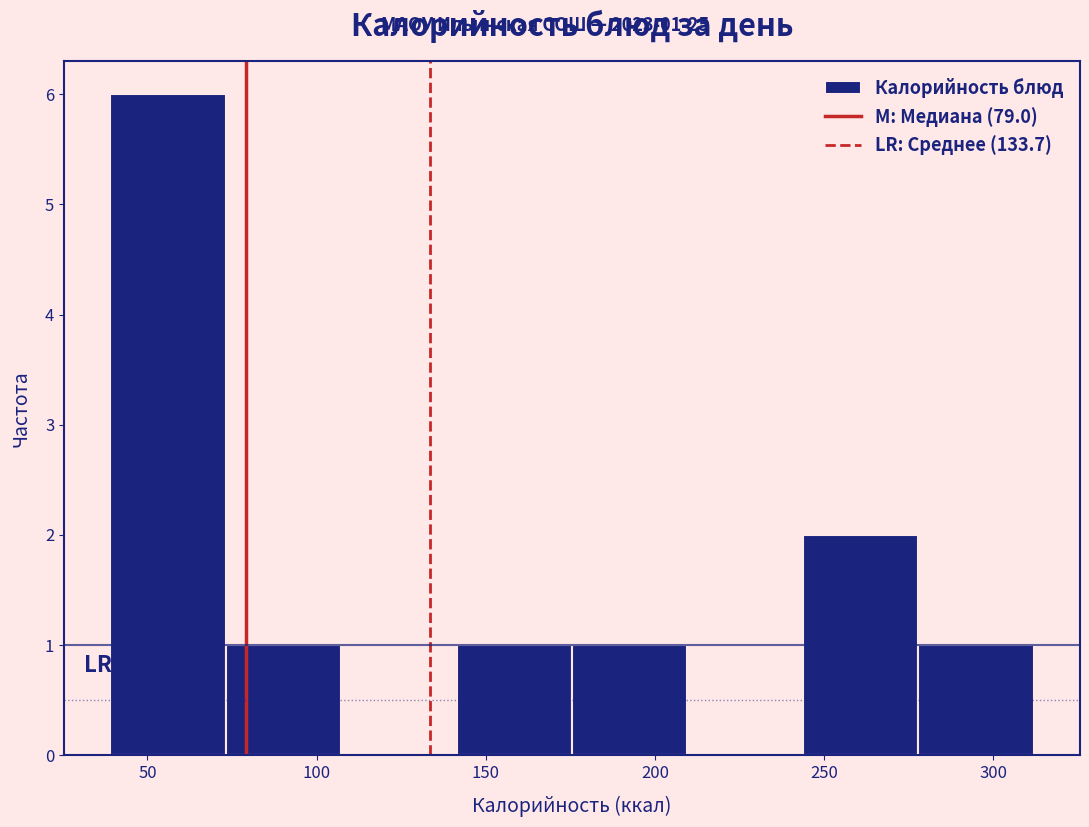

Which range on the x-axis has the tallest bar?

40 to 75